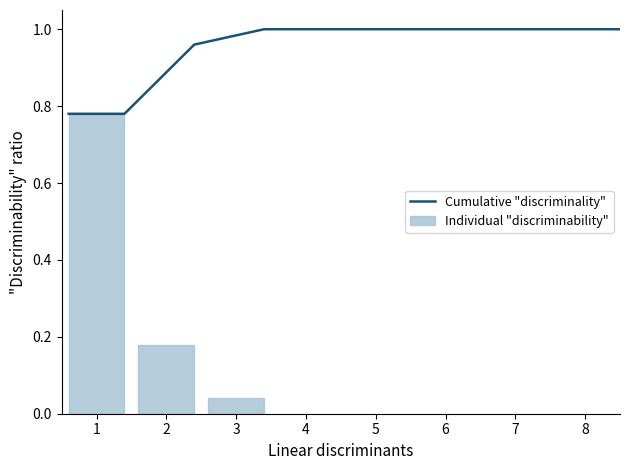

What is the difference between the second highest and minimum values?

0.1